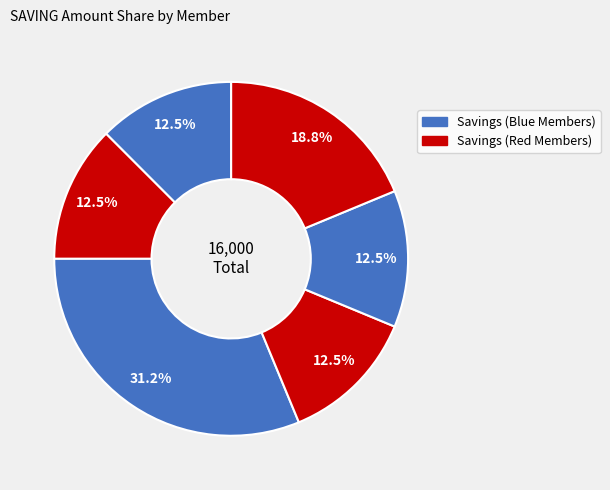

How many slices are in this pie chart?

6